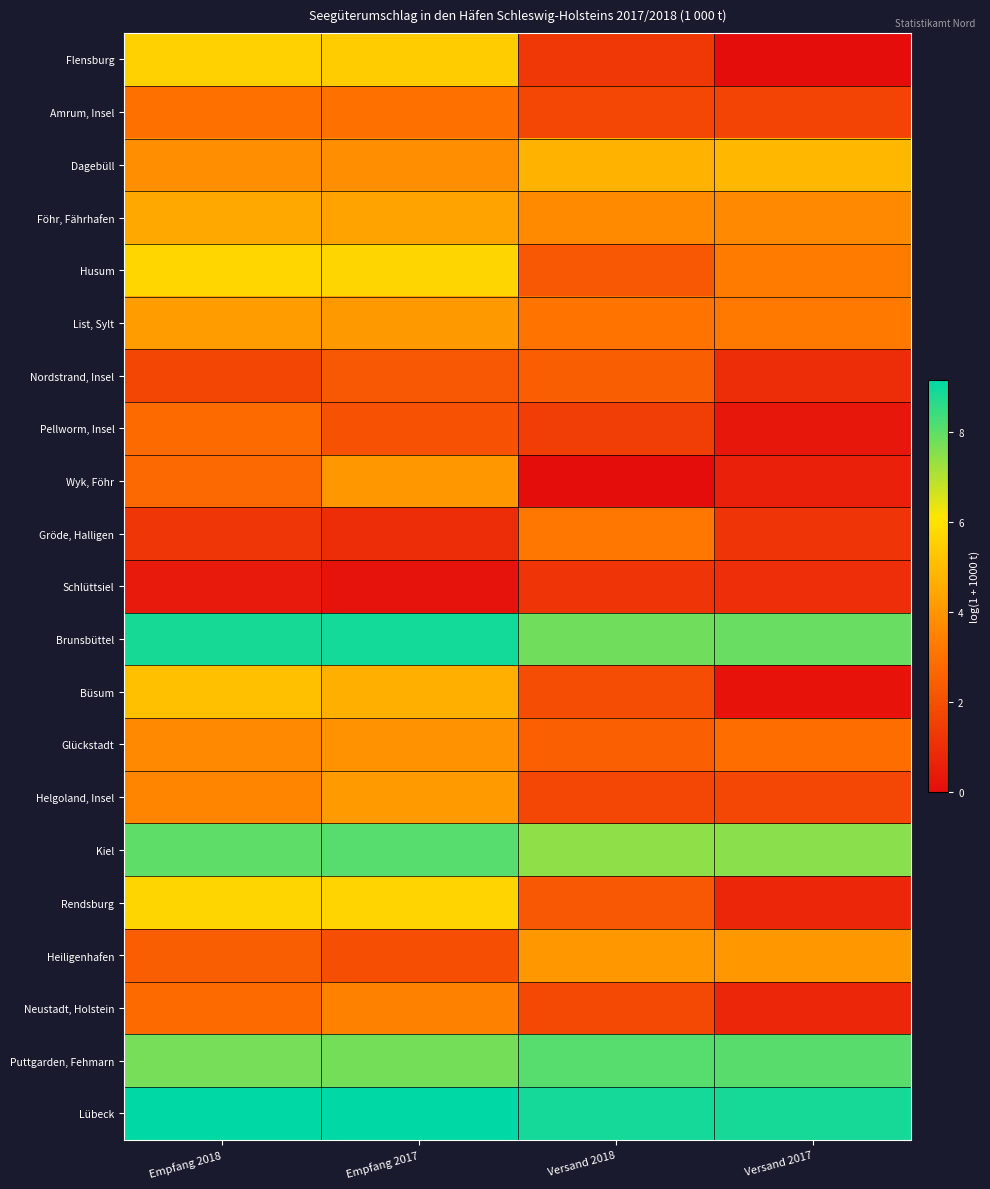

What is the total value across all series at Empfang 2018?

92.6